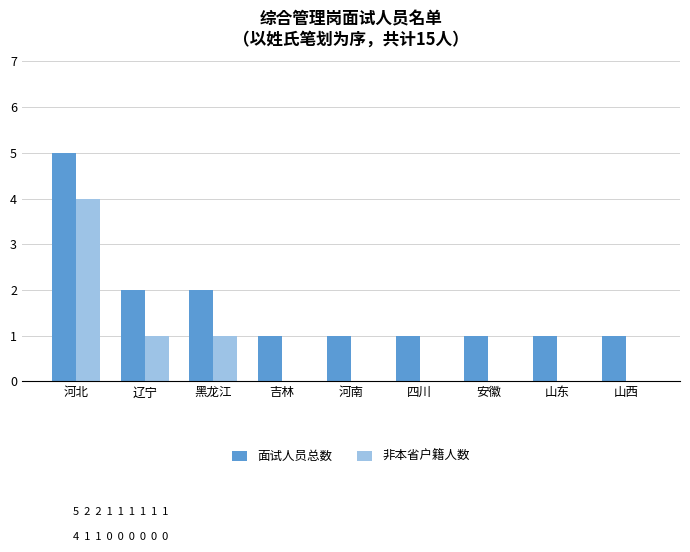

How many groups of bars are there?

9